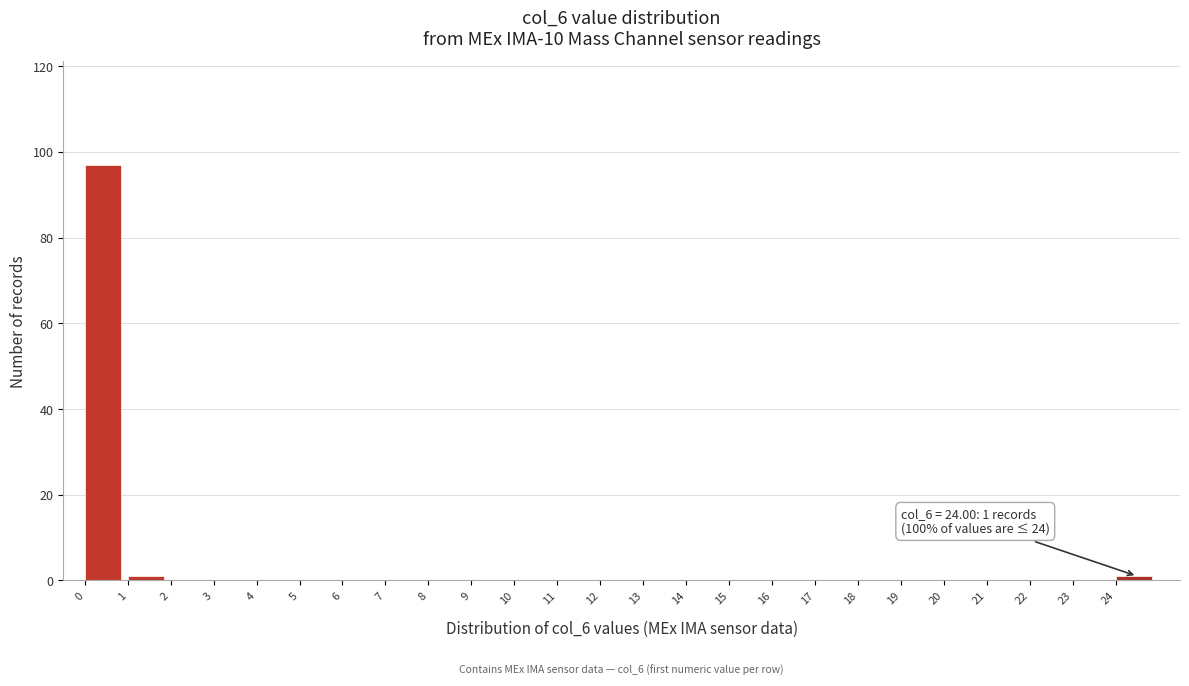

Over which range of the x-axis is the bar tallest?

0 to 1